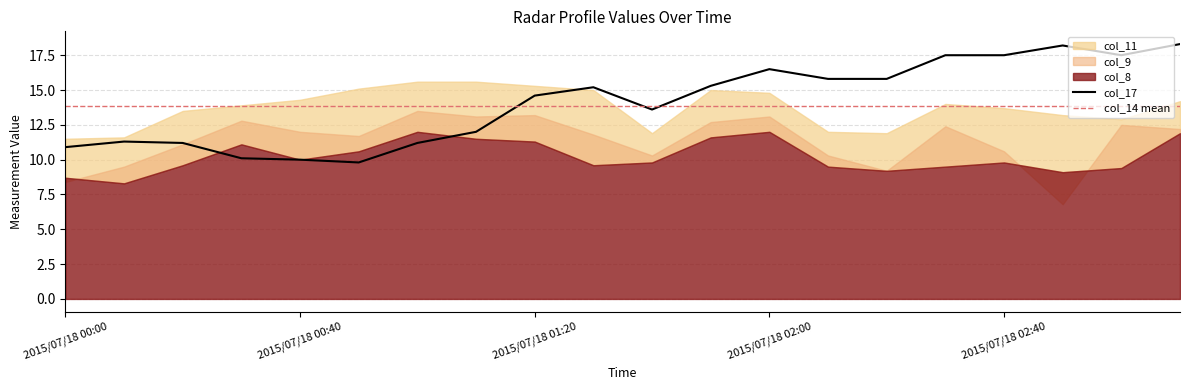

The col_17 series shows 22.7 at 2015/07/18 01:20. True or false?

False